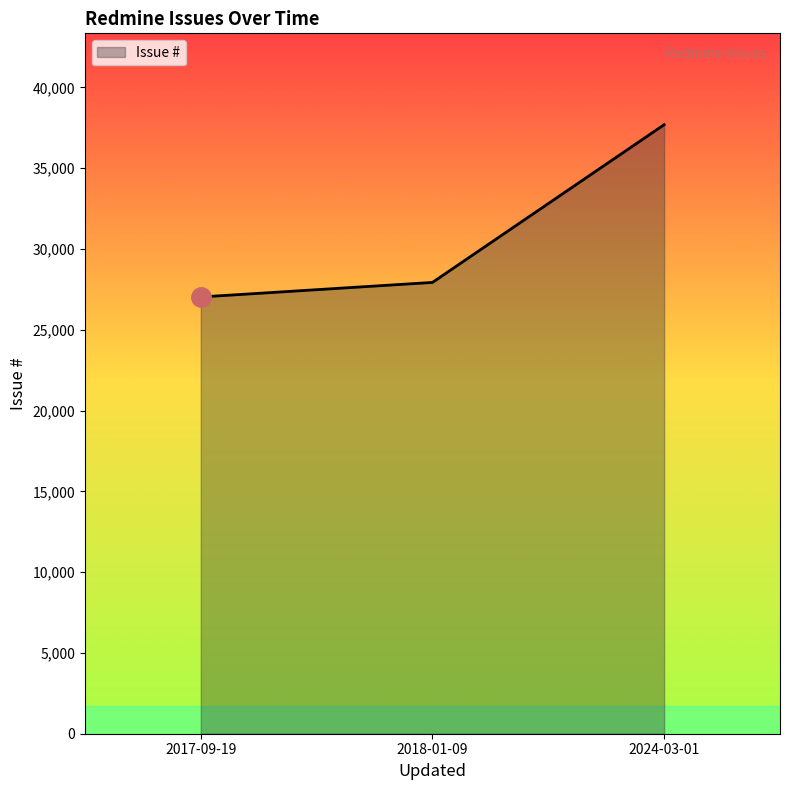

The chart shows a value of 37688 at 2024-03-01. True or false?

True